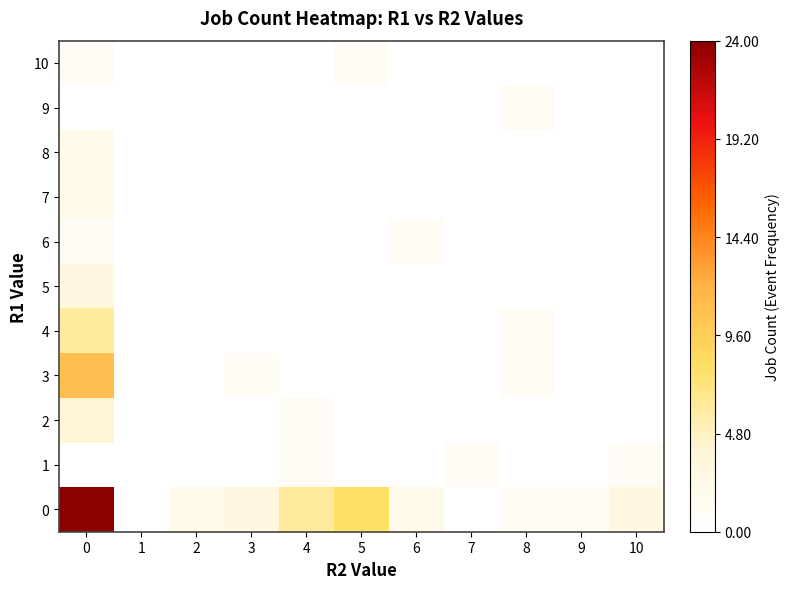

How many positive values does the 9 series have?

1